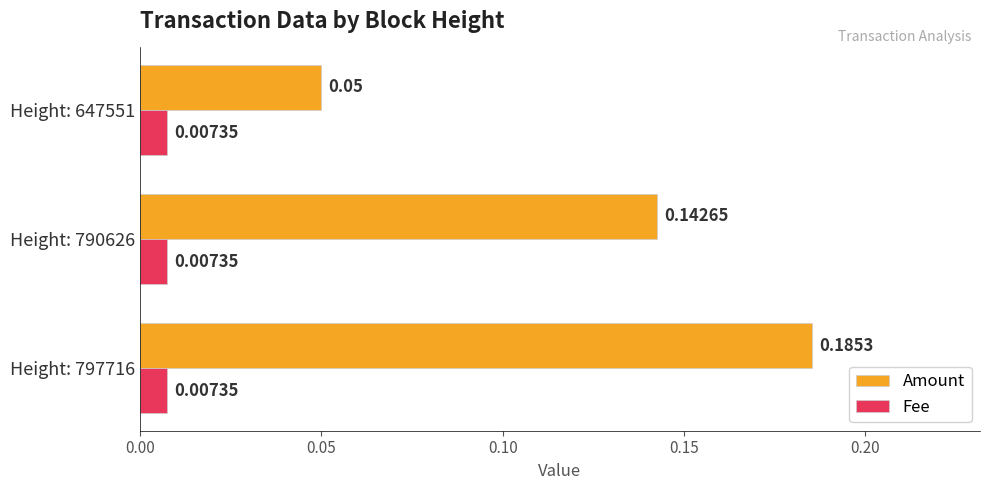

Count the number of categories in the chart.

3